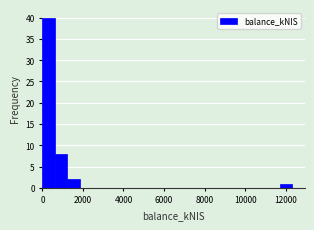

Around what value on the x-axis is the tallest bar? Give the approximate position of its centre, as read against the axis.

400